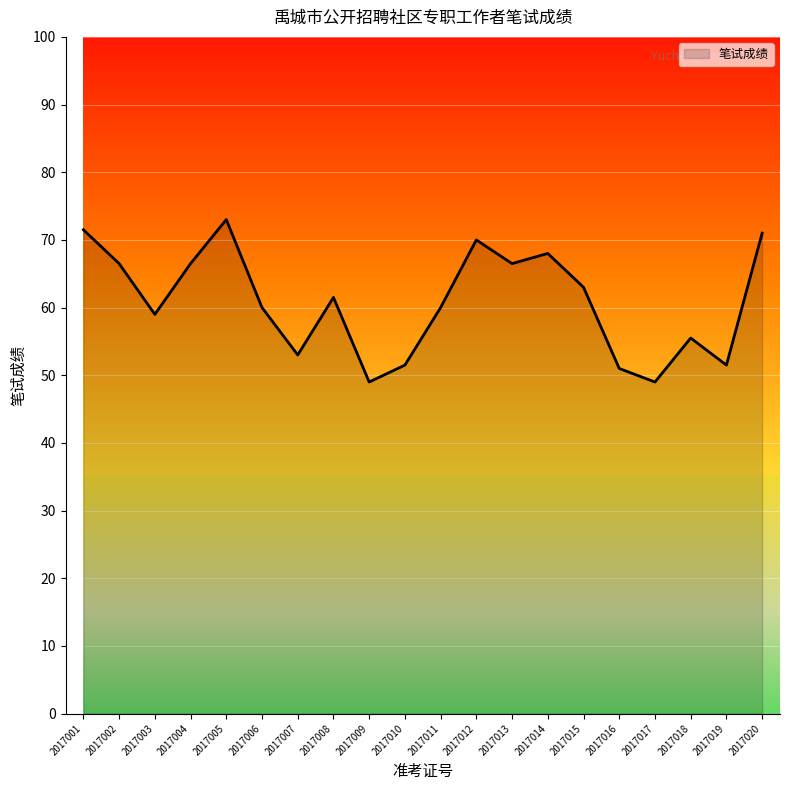

Reading right to left, transcribe all the data shown in this chart.

2017020=71.0	2017019=51.5	2017018=55.5	2017017=49.0	2017016=51.0	2017015=63.0	2017014=68.0	2017013=66.5	2017012=70.0	2017011=60.0	2017010=51.5	2017009=49.0	2017008=61.5	2017007=53.0	2017006=60.0	2017005=73.0	2017004=66.5	2017003=59.0	2017002=66.5	2017001=71.5